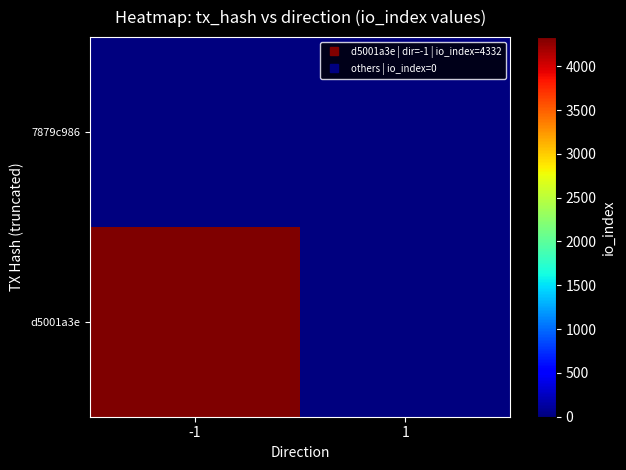

What is the maximum value shown in the chart?

4332